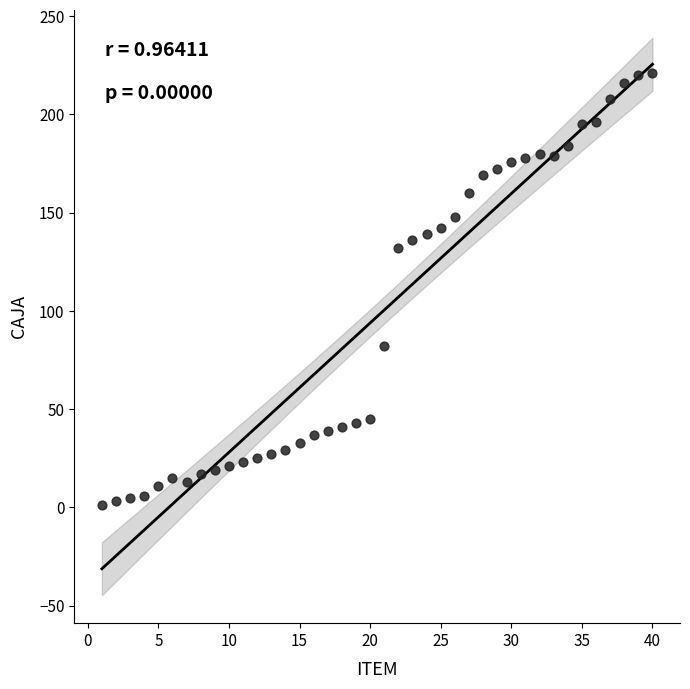

What is the range of Y values (max minus min)?

220